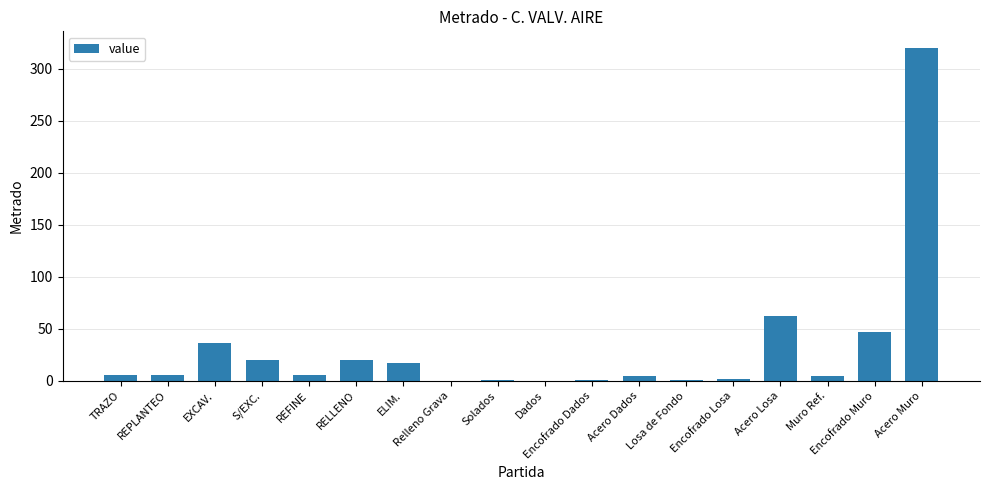

What is the sum of the values at TRAZO and Dados?

5.3